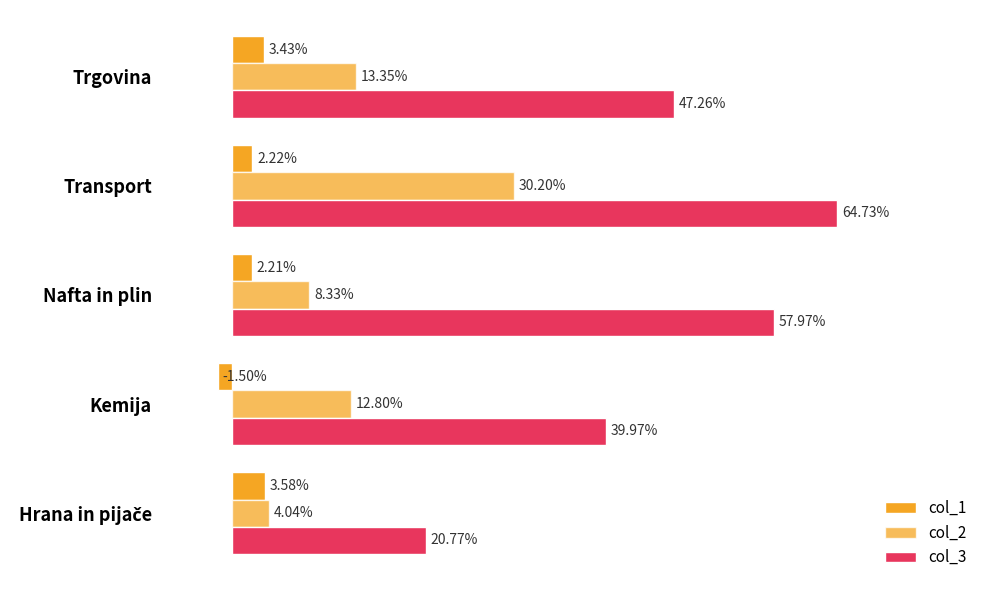

Reading left to right, list all the values displayed in this chart.

col_1: 0.0	-0.0	0.0	0.0	0.0
col_2: 0.0	0.1	0.1	0.3	0.1
col_3: 0.2	0.4	0.6	0.6	0.5